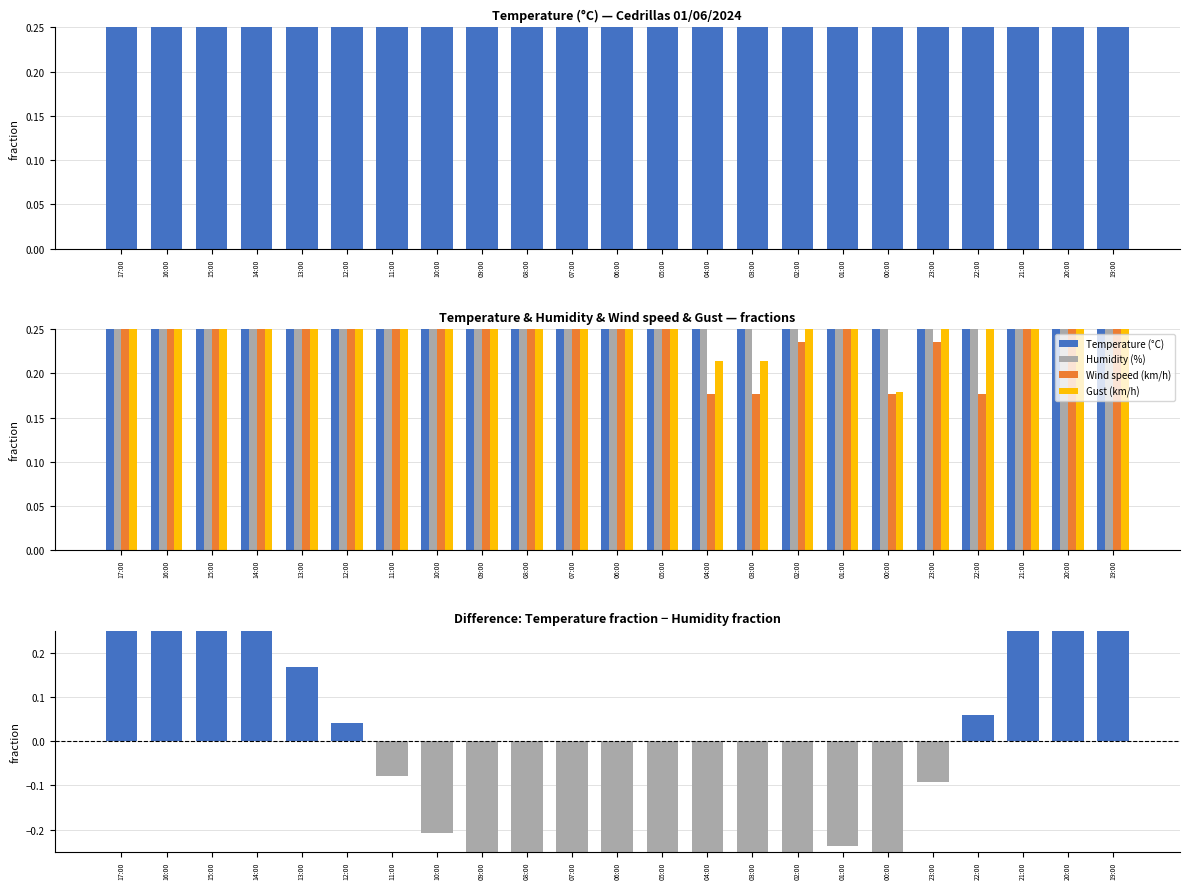

Rank the series by their maximum value, from highest to lowest.

Temperature (°C), Humidity (%), Wind speed (km/h), Gust (km/h), Temperature - Humidity (fraction diff)